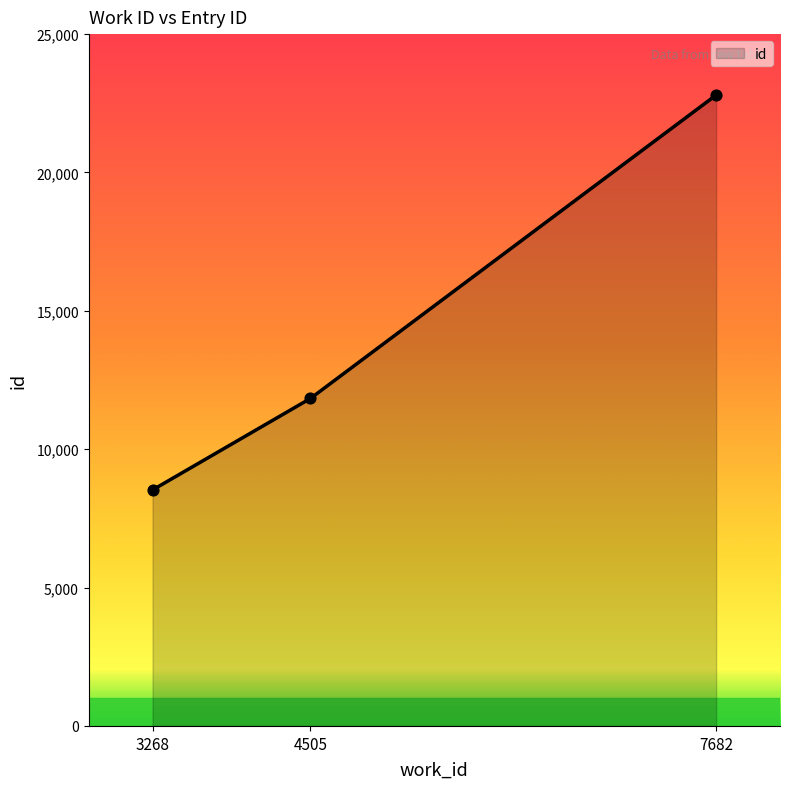

What is the ratio of the value at 3268 to the value at 7682?

0.4